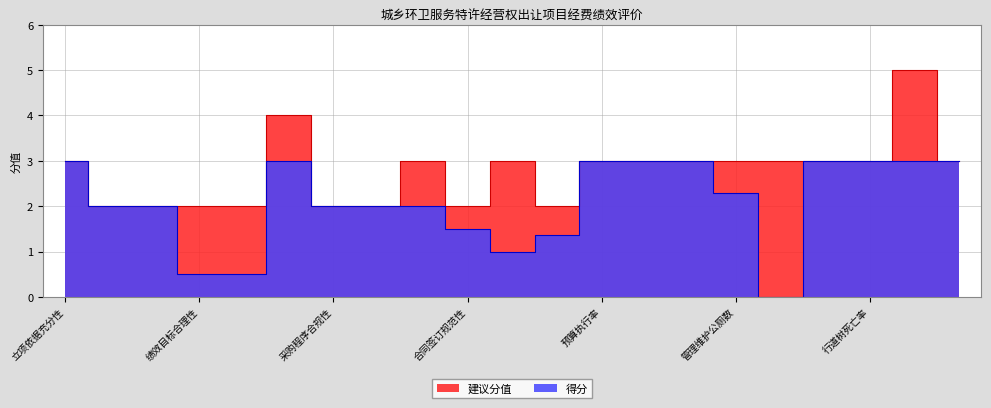

True or false: 得分 has a value of -2.0 at 路灯灯杆年更换率.

False